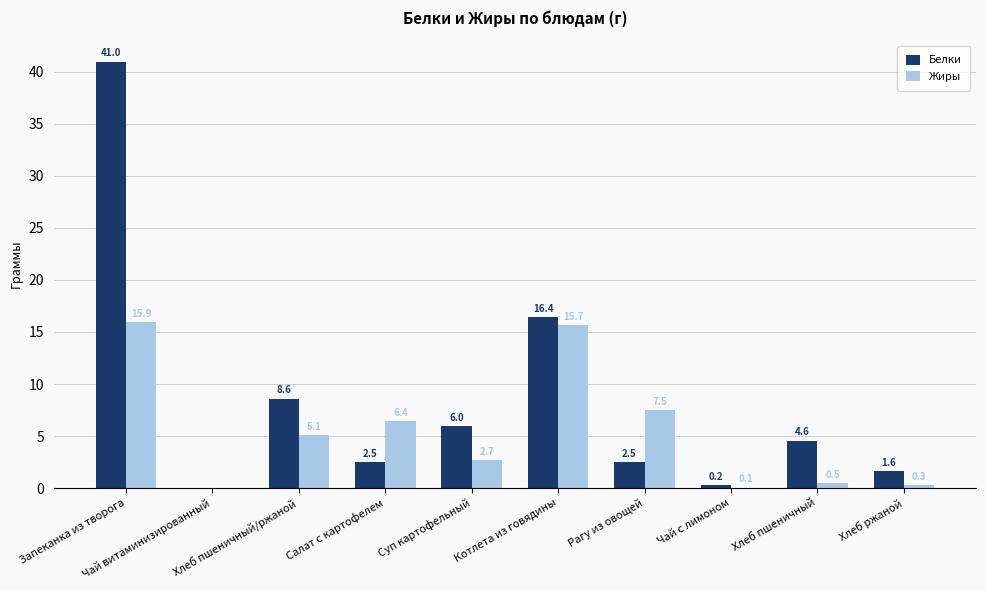

What is the maximum value for Жиры?

15.9